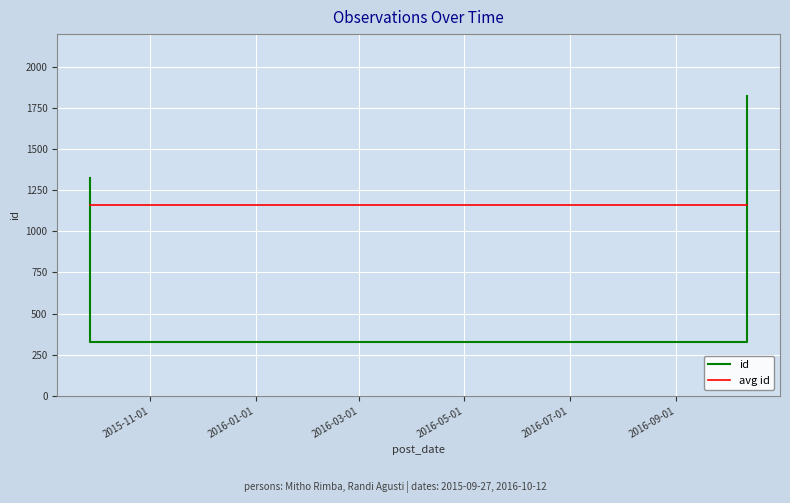

Reading left to right, what are all the values shown in this chart?

id: 1323	328	1826
avg id: 1159	1159	1159